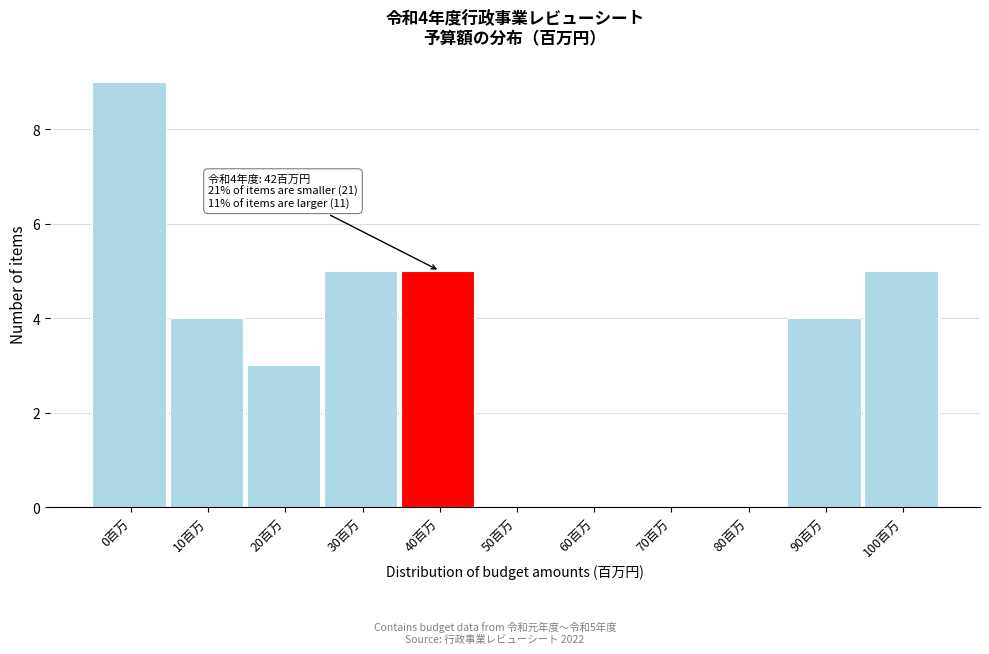

Reading left to right, what are all the values shown in this chart?

0百万=9	10百万=4	20百万=3	30百万=5	40百万=5	50百万=0	60百万=0	70百万=0	80百万=0	90百万=4	100百万=5